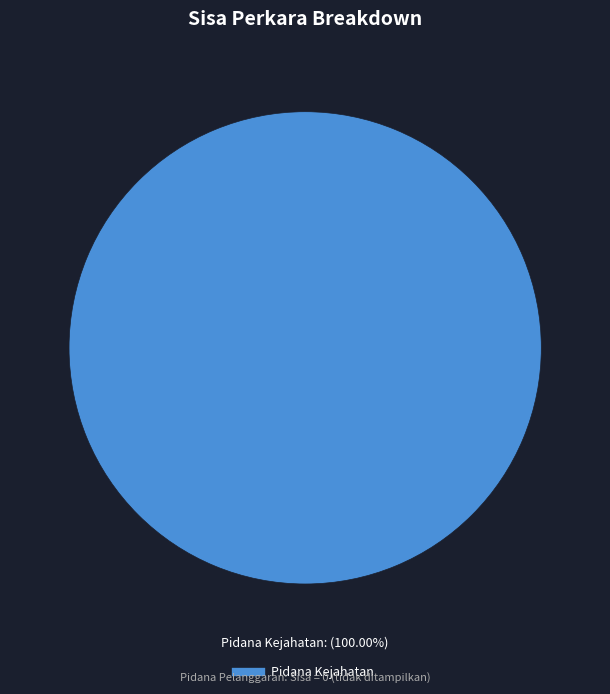

Is there any slice that represents more than half of the pie?

Yes